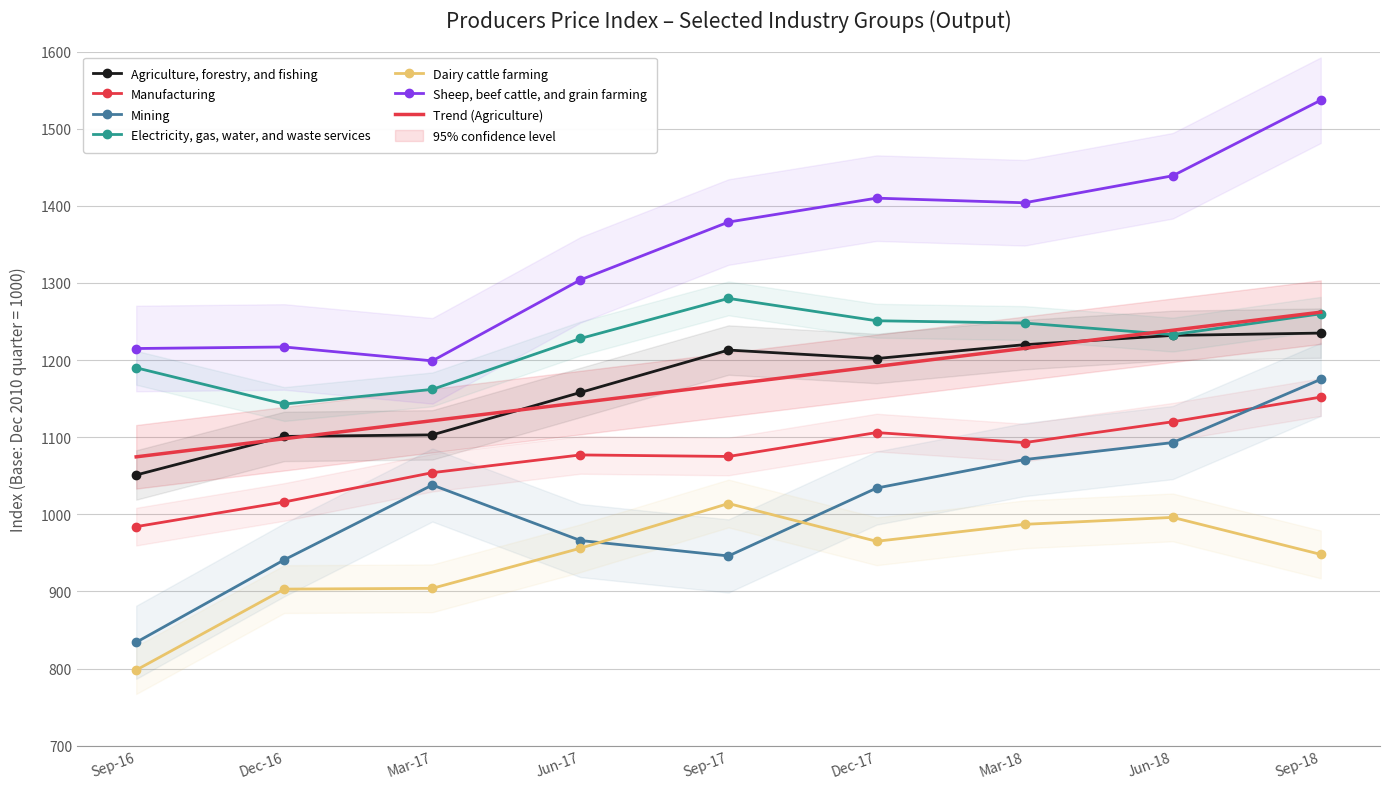

At which label is Manufacturing closest to 1068?

Sep-17